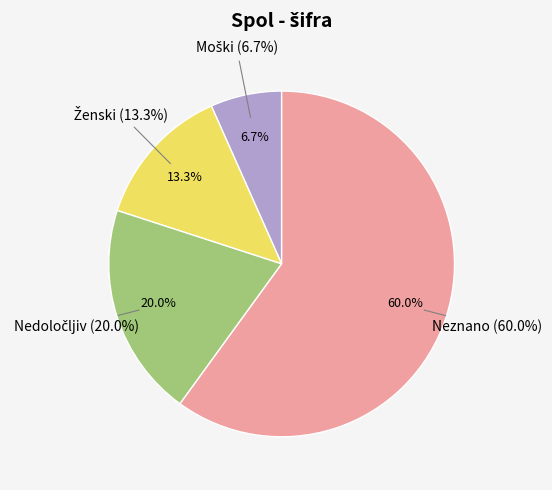

Combined, what portion of the pie is Moški and Neznano?

66.7%